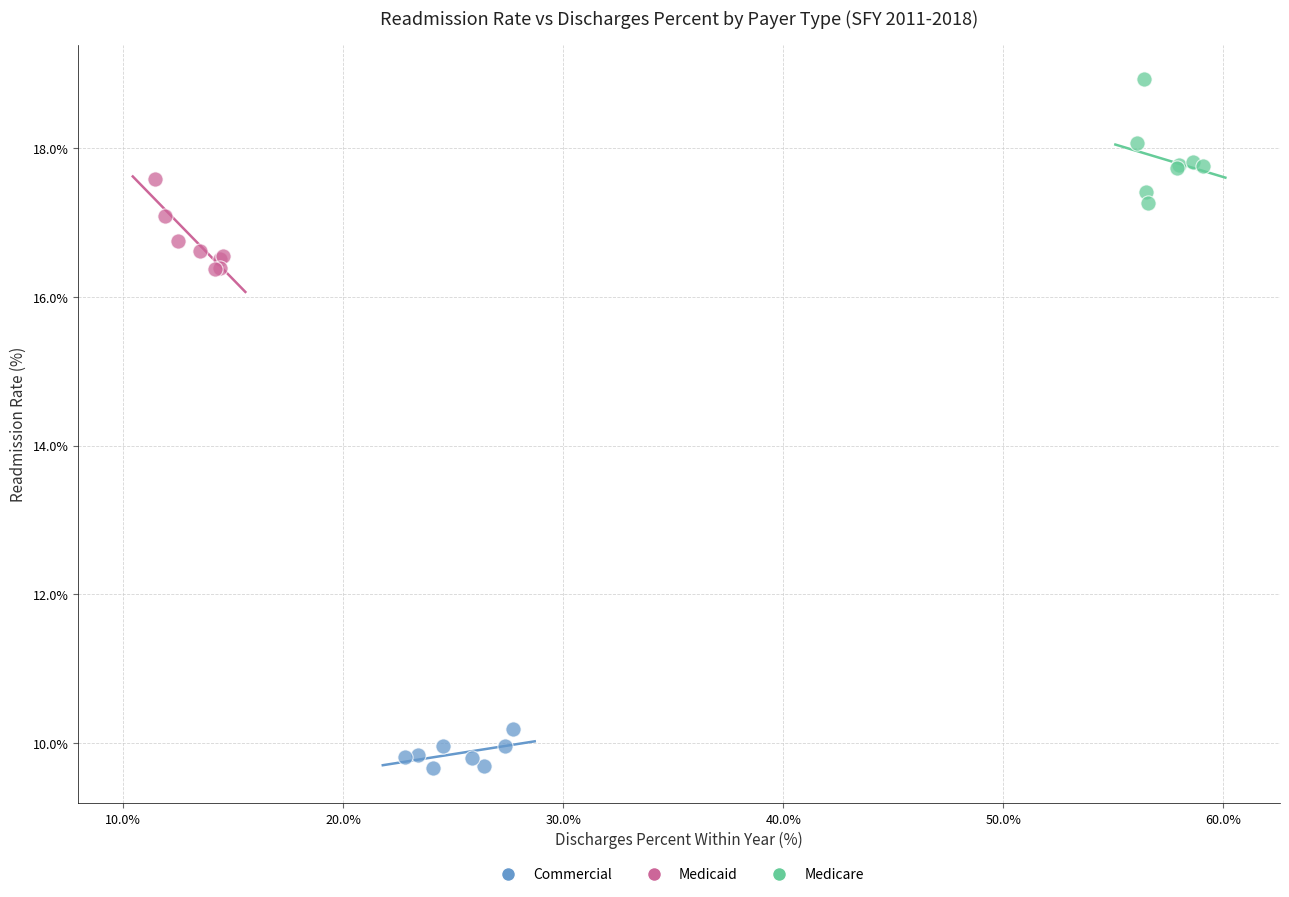

Which series reaches the minimum Y coordinate?

Commercial